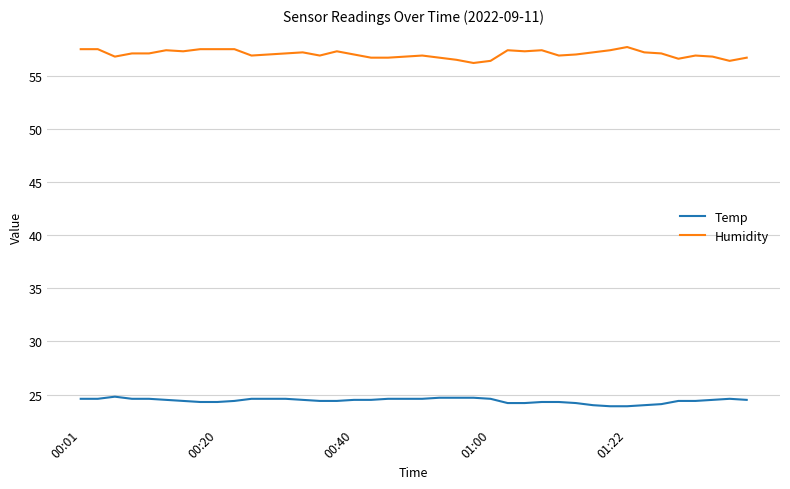

What is the minimum value for Humidity?

56.2